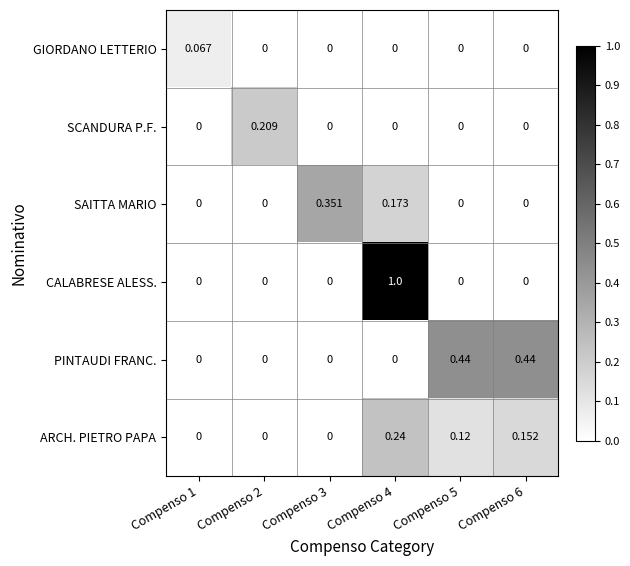

Which series has the largest total across all categories?

CALABRESE ALESS.